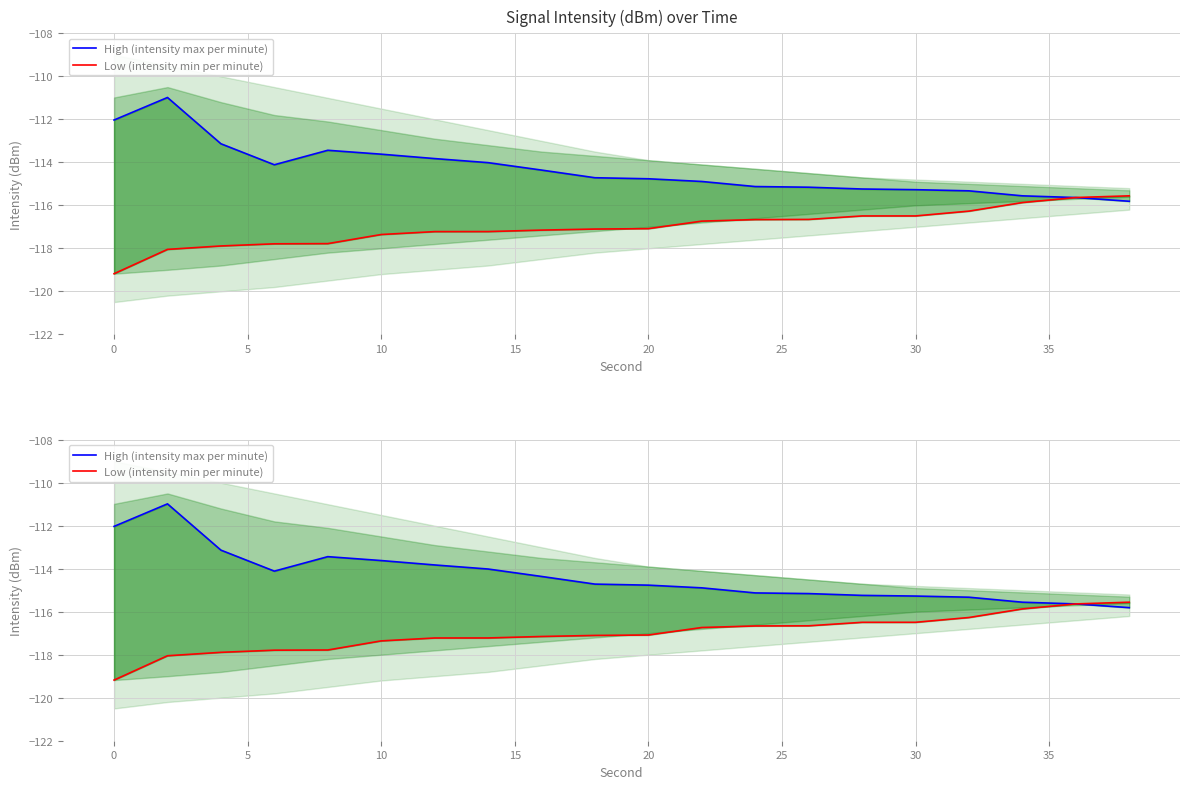

Does the chart display data point markers on the line(s)?

No